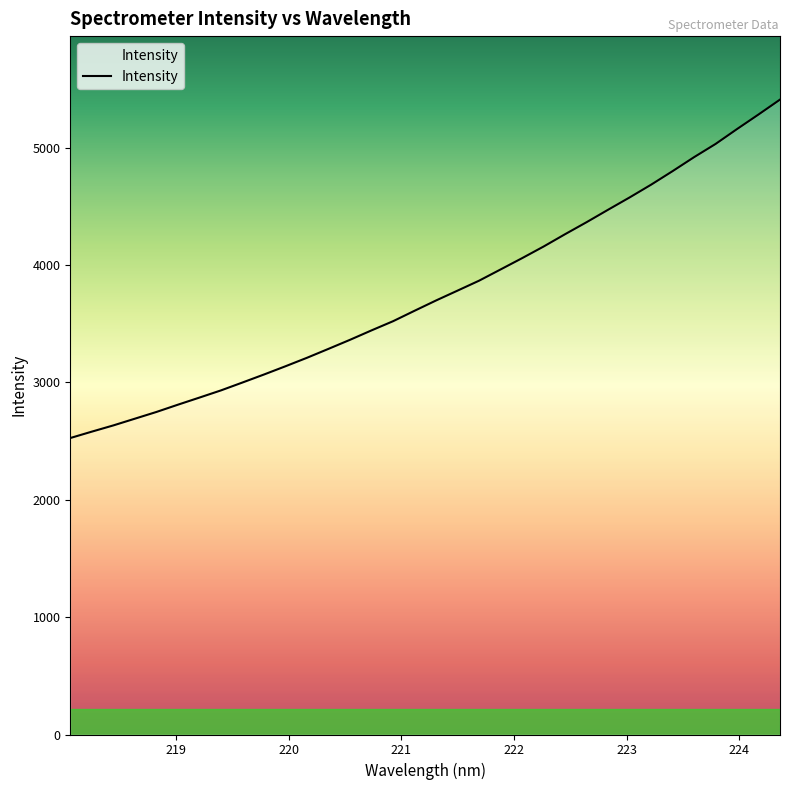

What is the minimum value shown in the chart?

2525.8